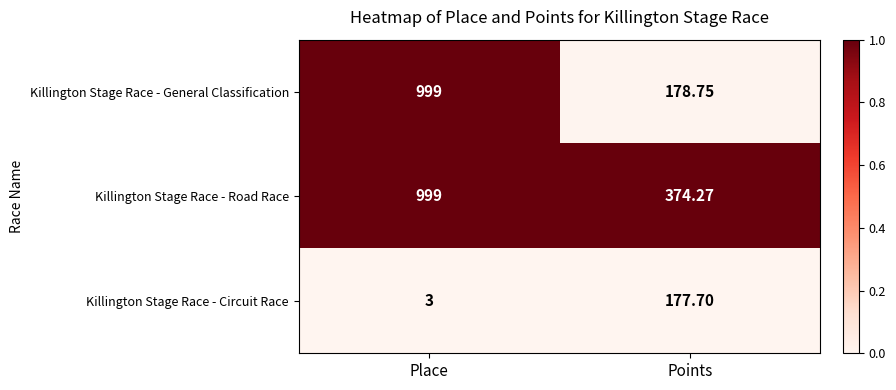

Between Place and Points, which series saw the biggest shift?

Killington Stage Race - General Classification